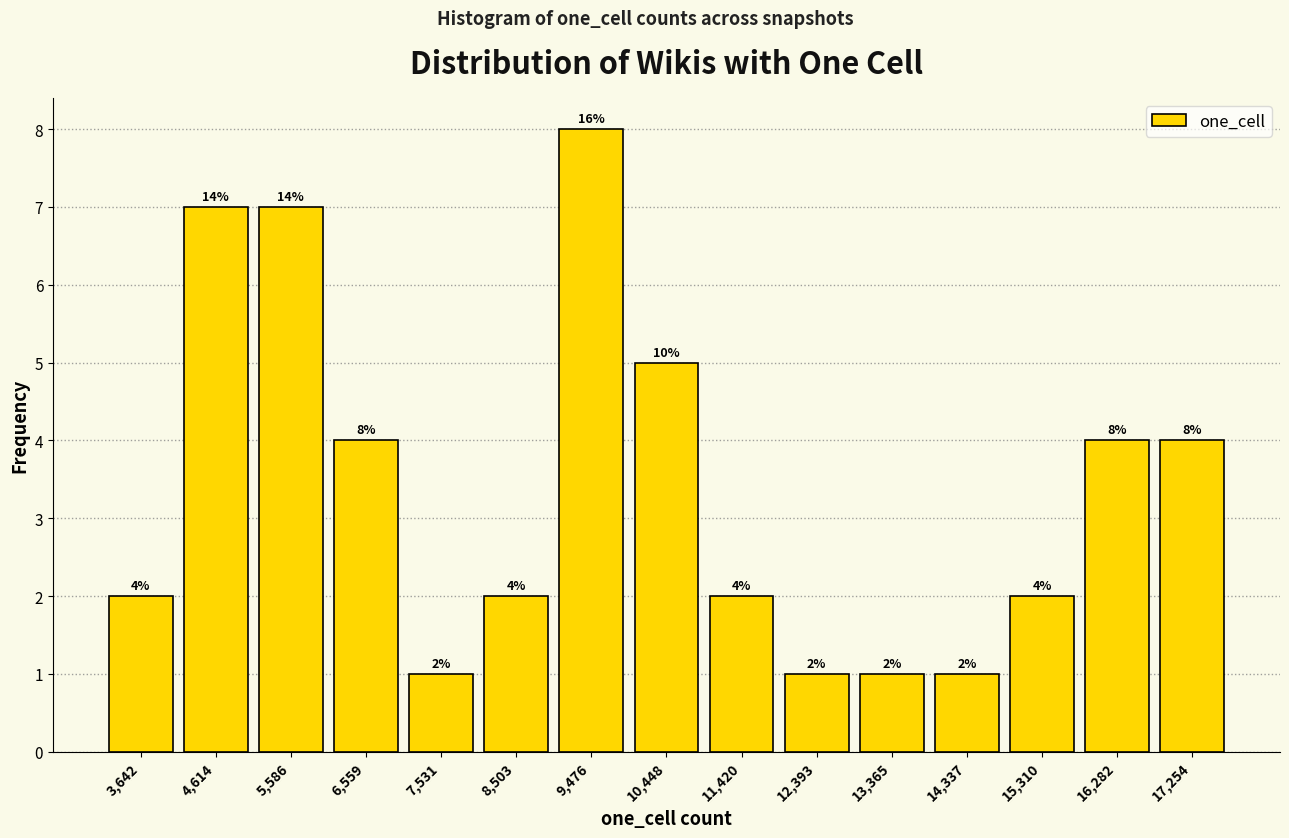

Which range on the x-axis has the tallest bar?

9000 to 10000